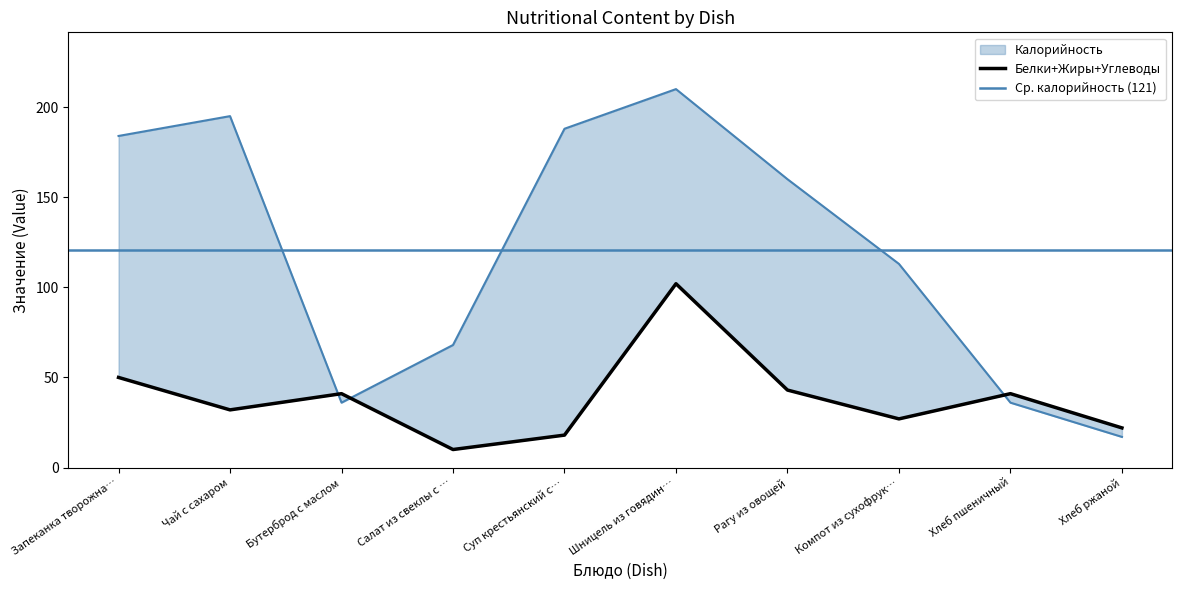

What is the difference between the highest and lowest values at Суп крестьянский с…?

170